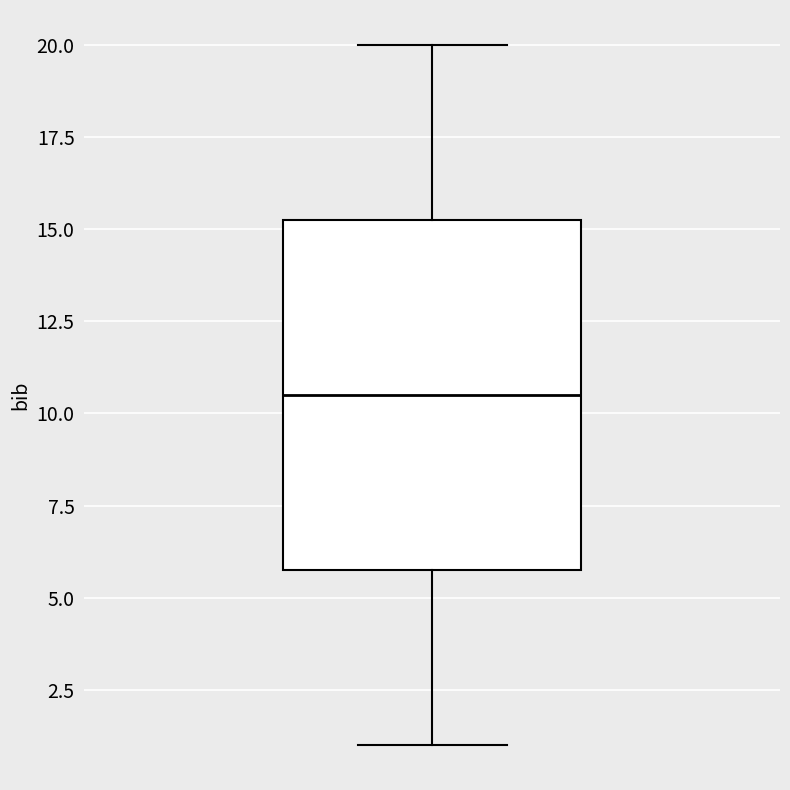

Read this box plot against the y-axis: the position of the median line, the range covered by the box, and the ends of both whiskers. The values are not printed on the chart, so give them approximately, as read against the axis.

median 10.5, box 6.0 to 15.5, whiskers 1.0 to 20.0